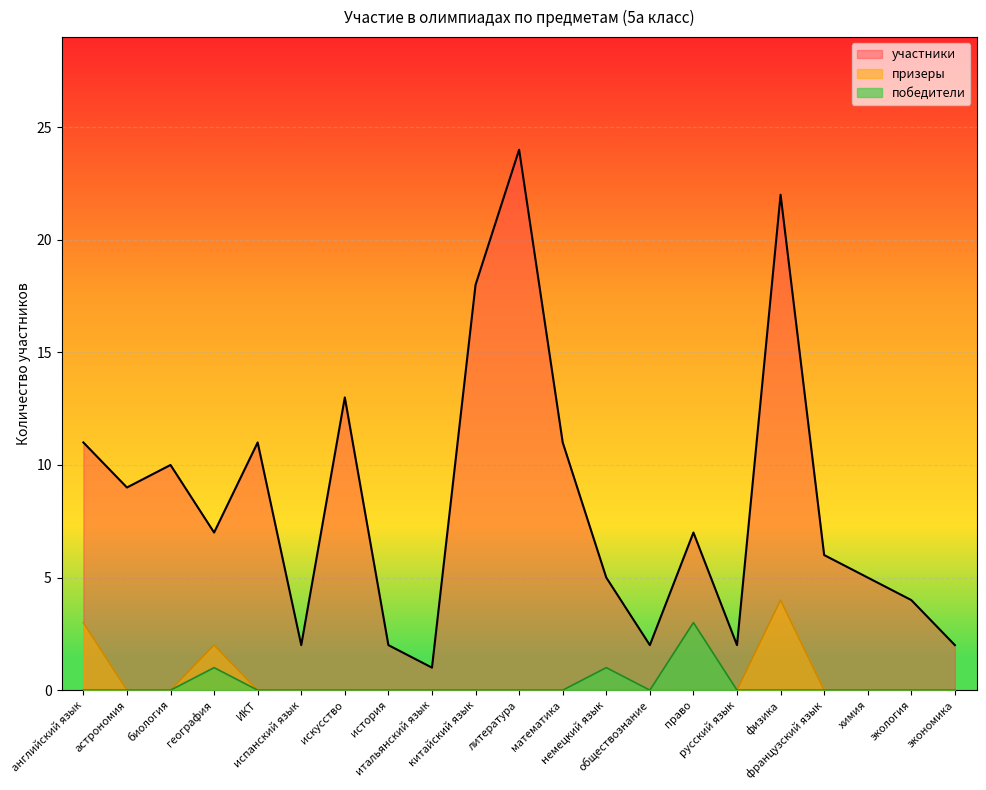

Rank the categories by победители value from lowest to highest.

английский язык, астрономия, биология, ИКТ, испанский язык, искусство, история, итальянский язык, китайский язык, литература, математика, обществознание, русский язык, физика, французский язык, химия, экология, экономика, география, немецкий язык, право